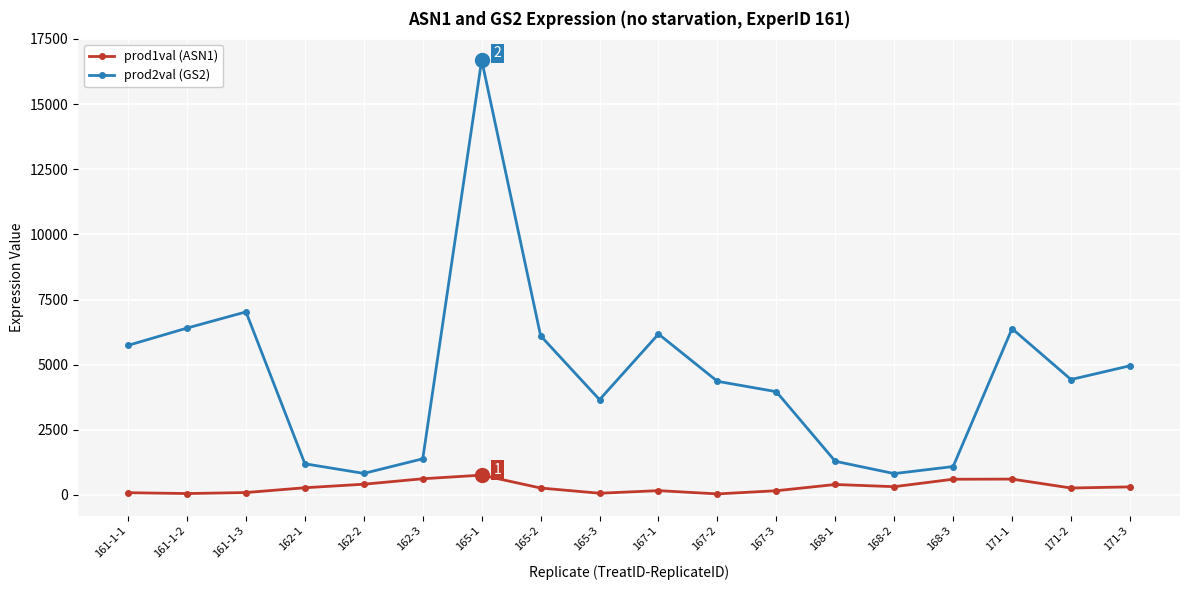

What is the difference between the prod1val (ASN1) values at 167-2 and 171-1?

567.7